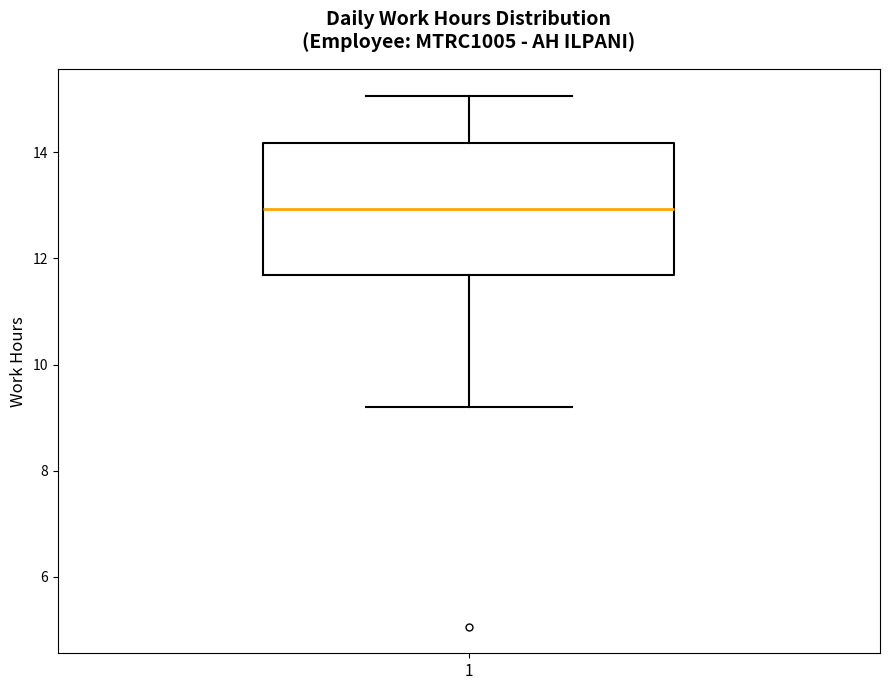

Read this box plot against the y-axis: the position of the median line, the range covered by the box, and the ends of both whiskers. The values are not printed on the chart, so give them approximately, as read against the axis.

median 13.0, box 11.6 to 14.2, whiskers 9.2 to 15.0